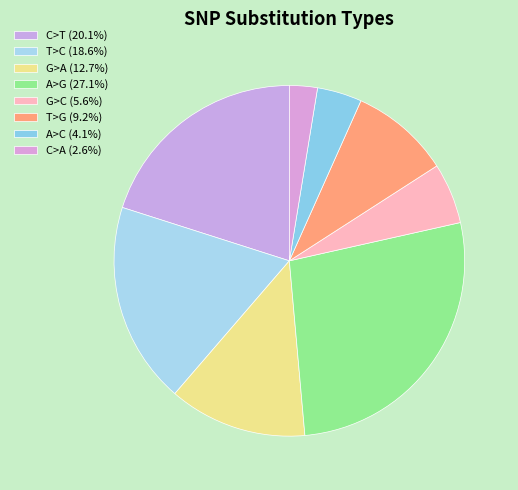

How many segments does this pie chart have?

8